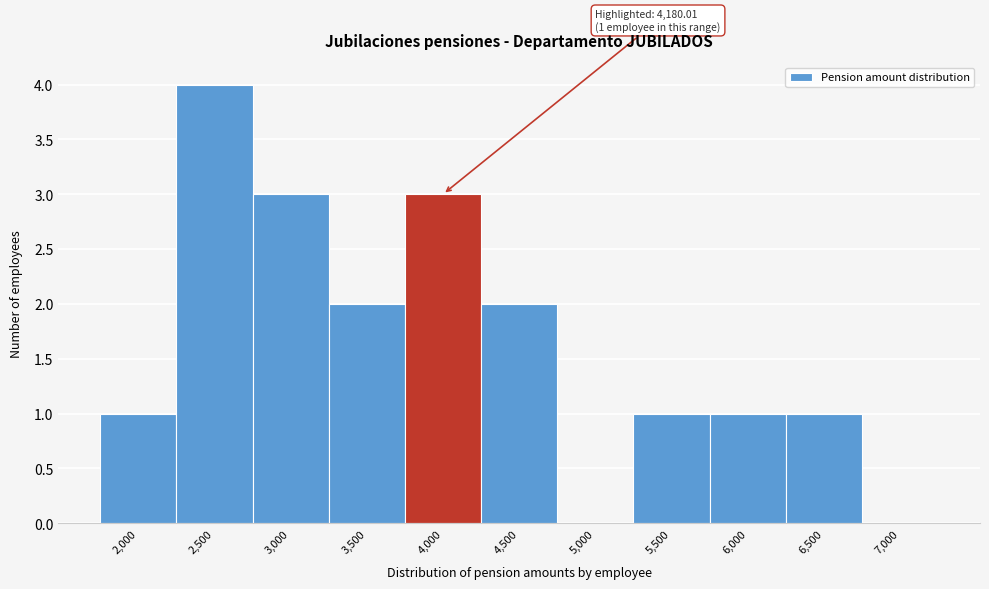

Reading left to right, list all the values displayed in this chart.

2,000=1	2,500=4	3,000=3	3,500=2	4,000=3	4,500=2	5,000=0	5,500=1	6,000=1	6,500=1	7,000=0